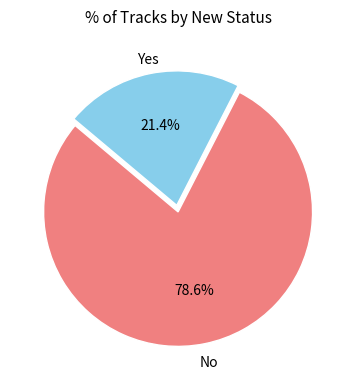

Does any single category account for the majority?

Yes